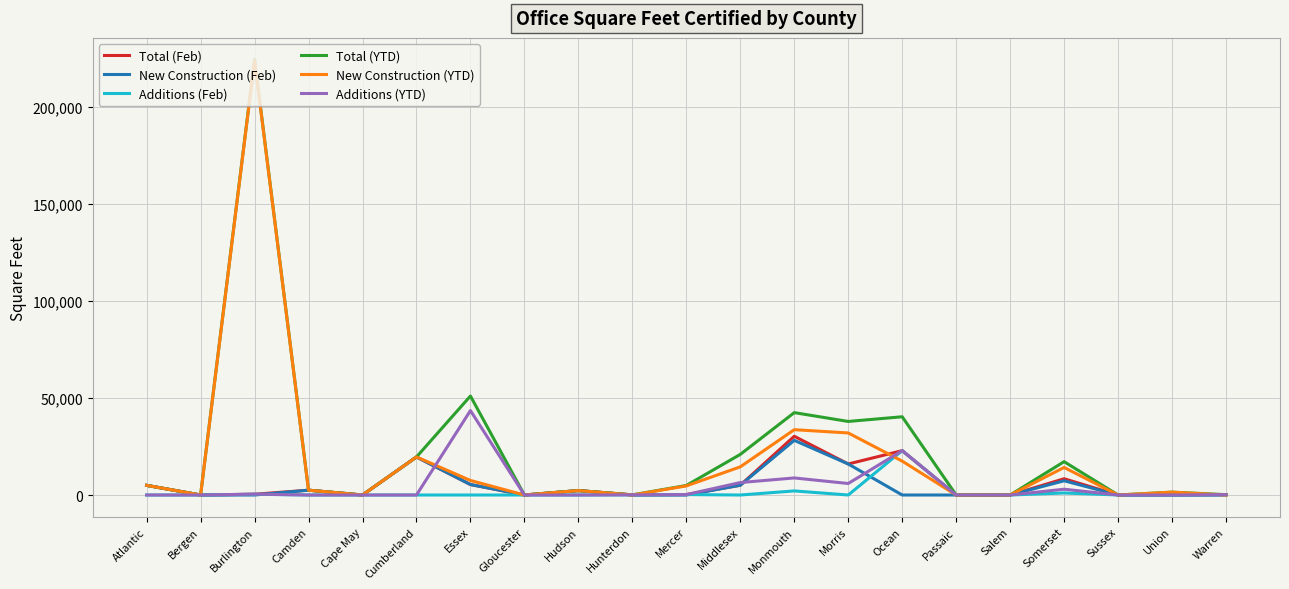

At which label is Total (YTD) closest to 112243?

Essex